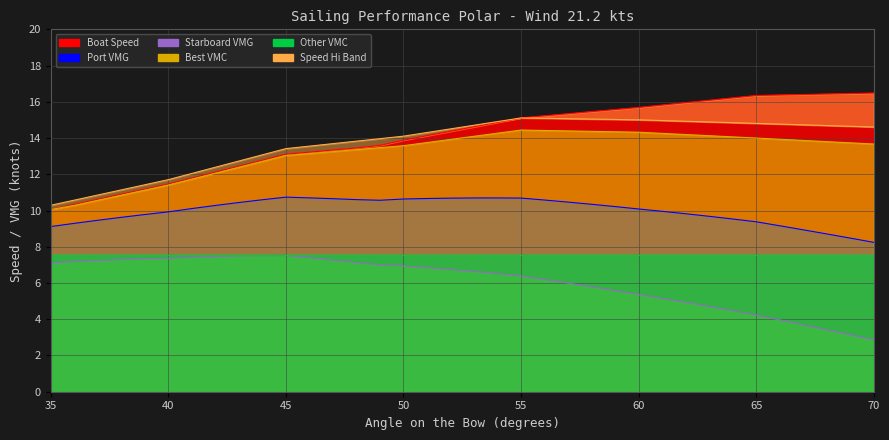

How many data points does each series have?

36